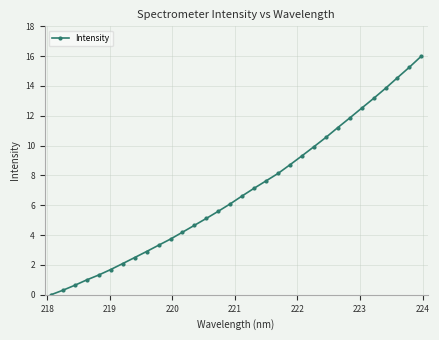

What is the difference between the maximum and second lowest values?

15.7